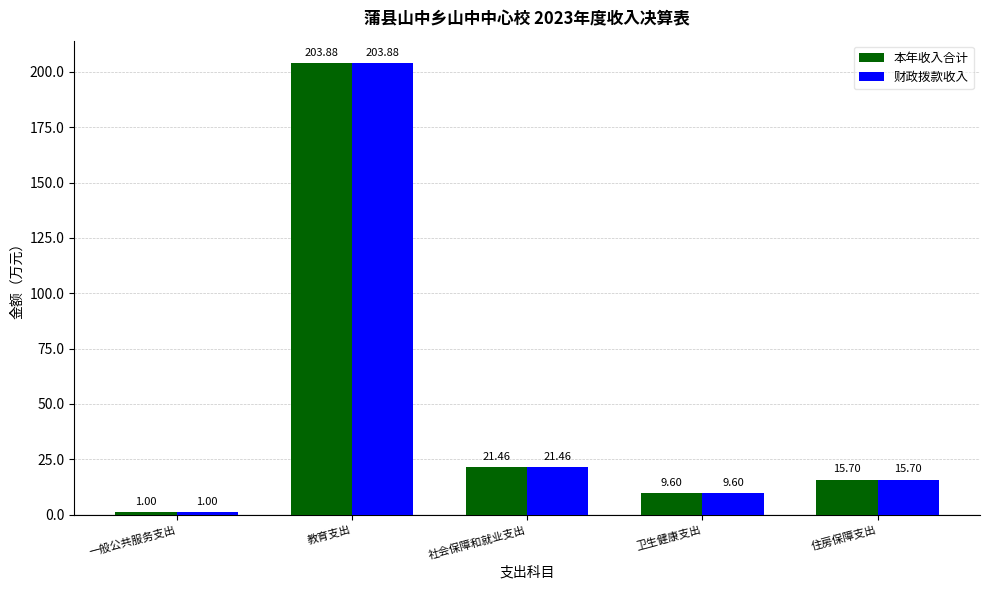

What is the sum of all 财政拨款收入 values?

251.6